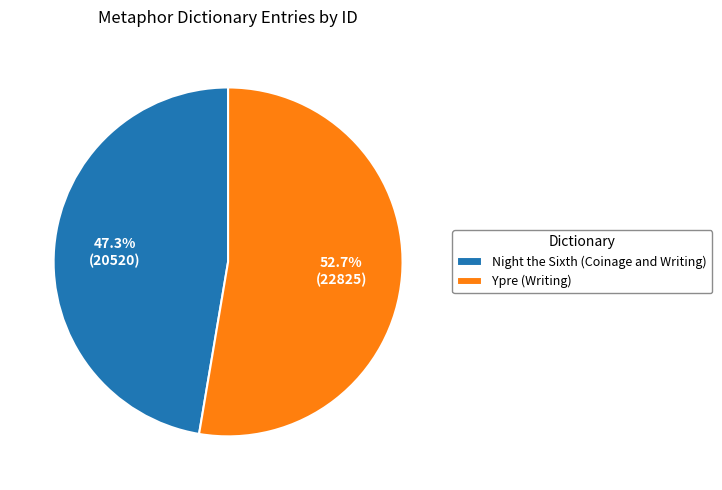

Which slice is the largest?

Ypre (Writing)